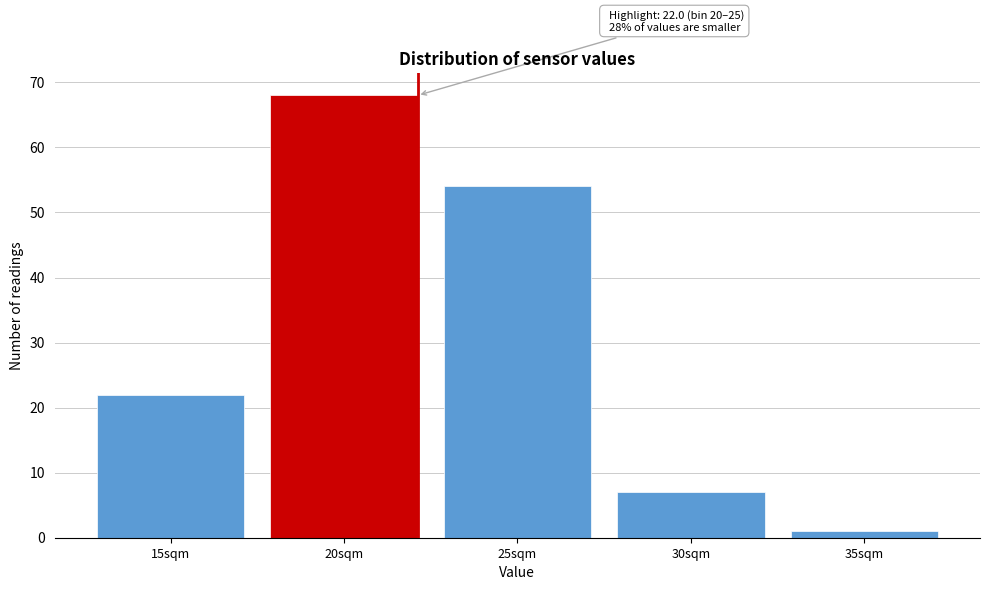

Reading right to left, list all the values displayed in this chart.

1	7	54	68	22